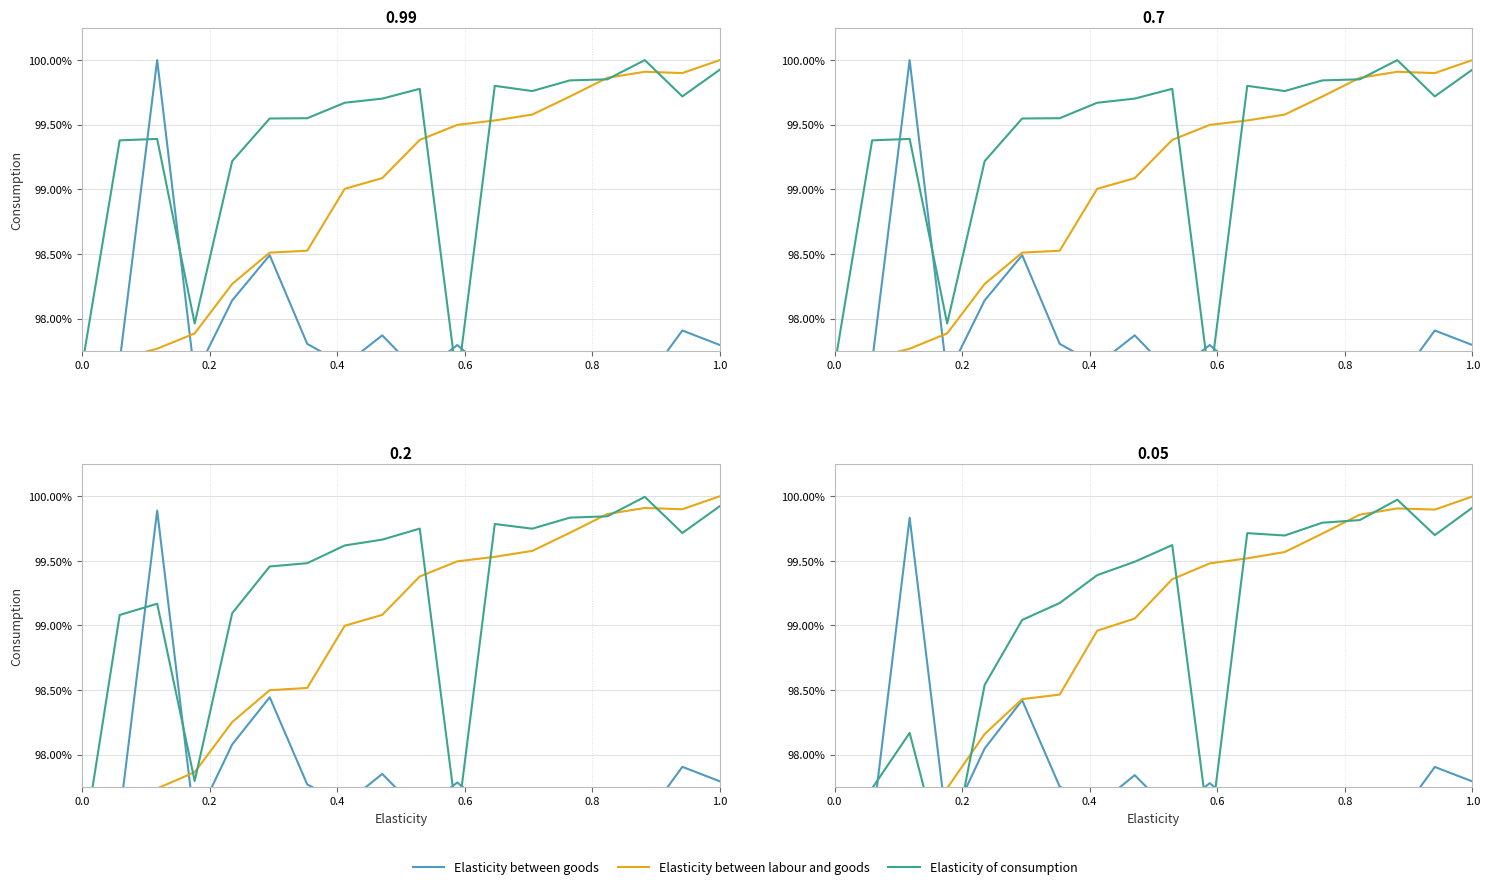

What is the greatest value displayed?

100.0